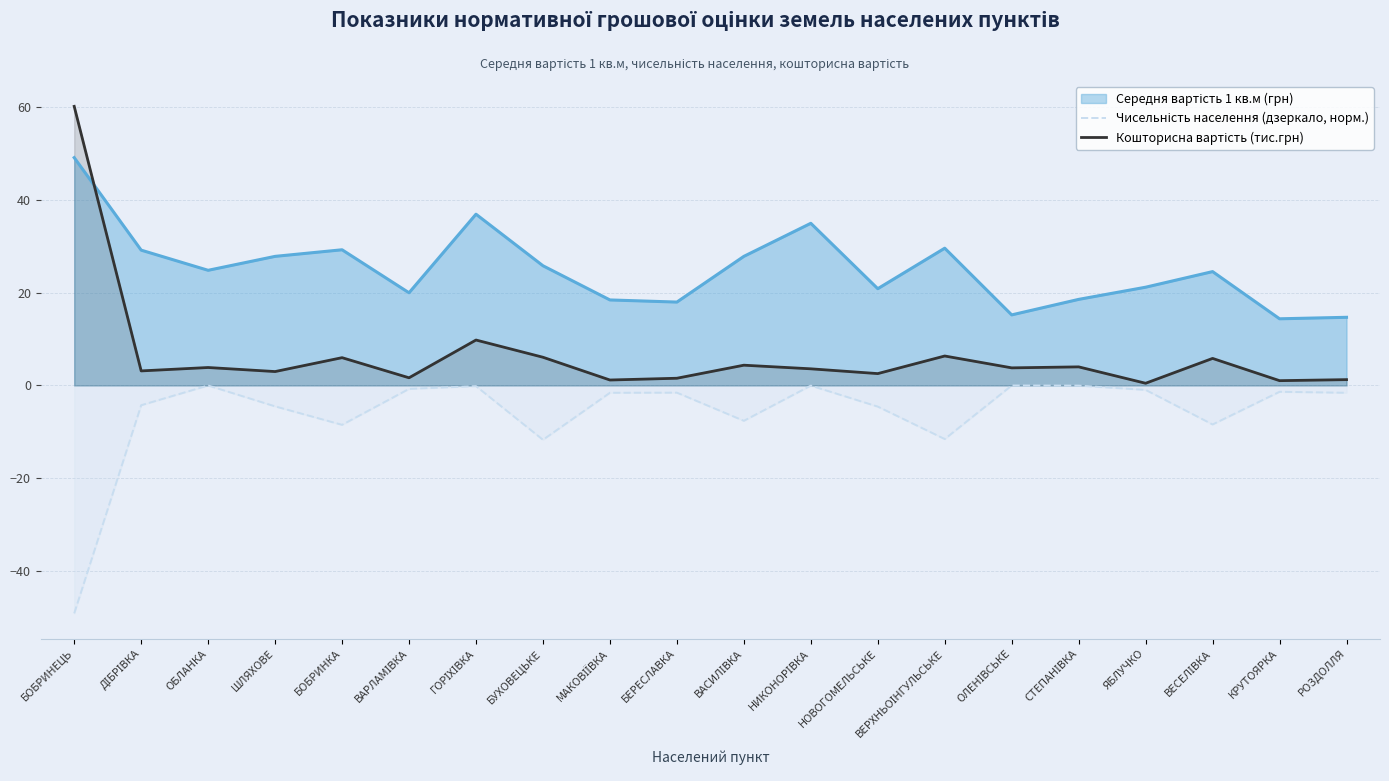

What position from the right is БУХОВЕЦЬКЕ?

13